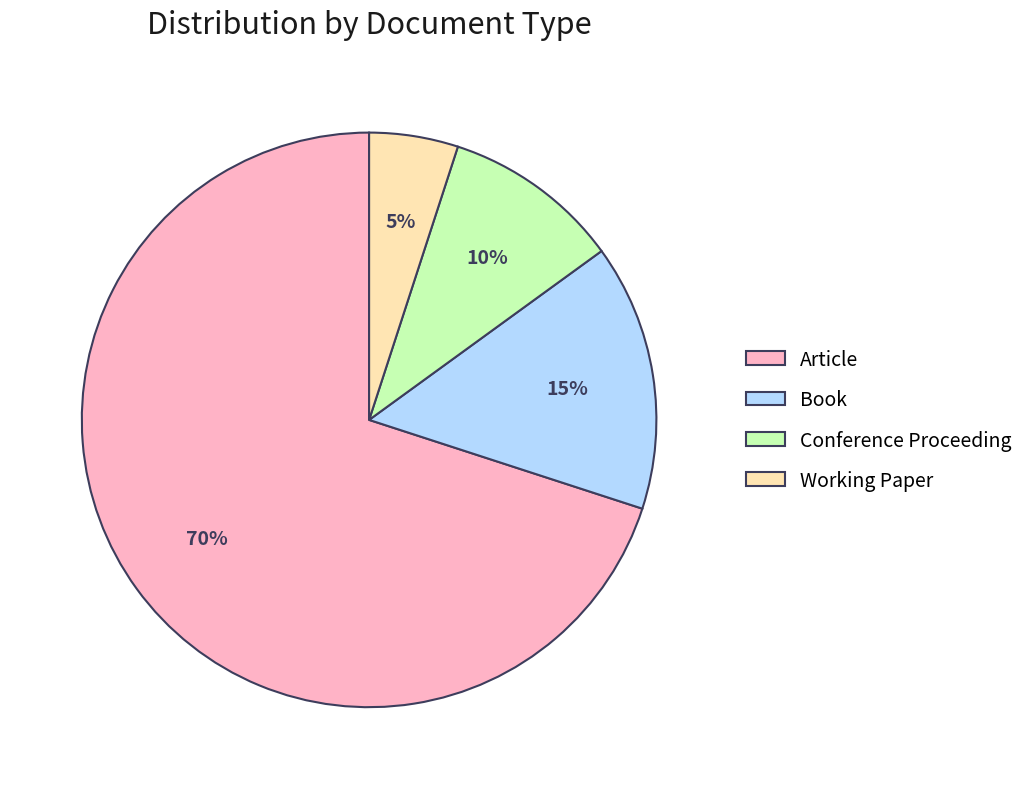

Which has a higher value, Book or Conference Proceeding?

Book